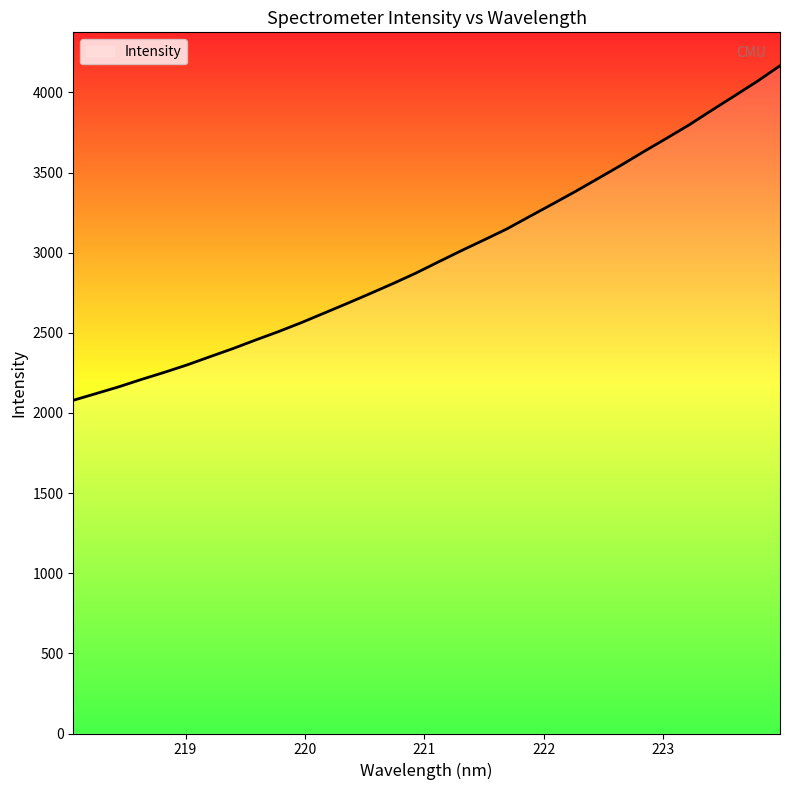

How many lines are shown in the chart?

1